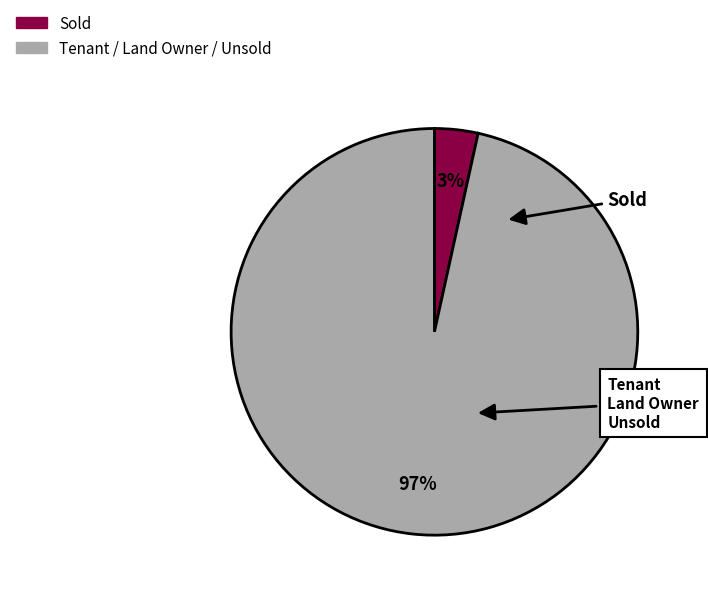

To the nearest percent, what is the average slice percentage?

50%